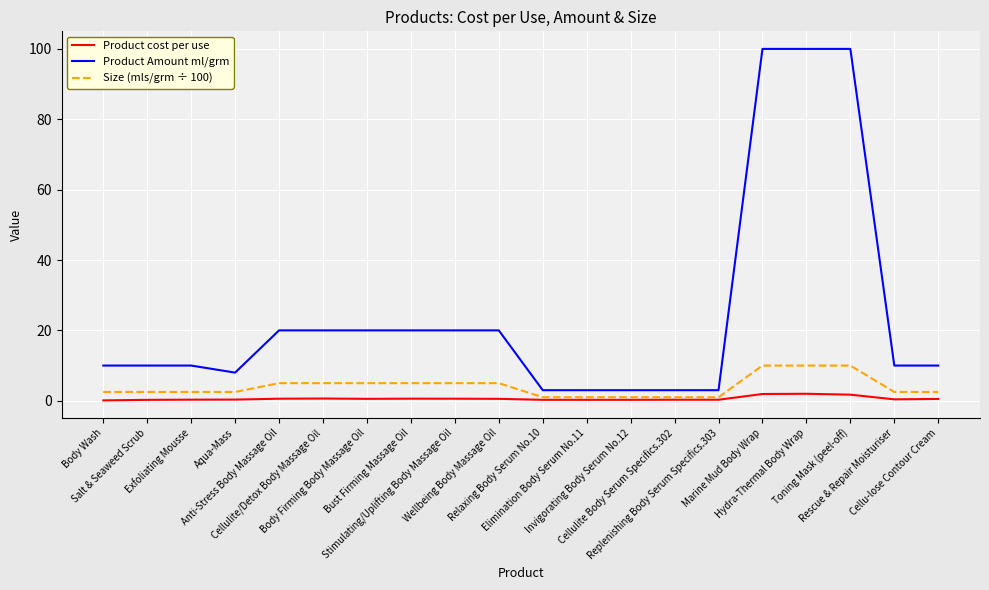

True or false: Product cost per use and Product Amount ml/grm cross at least once.

False